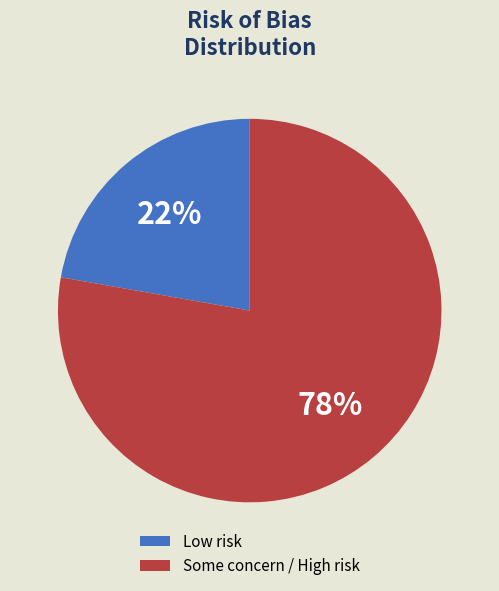

Is there any slice that represents more than half of the pie?

Yes